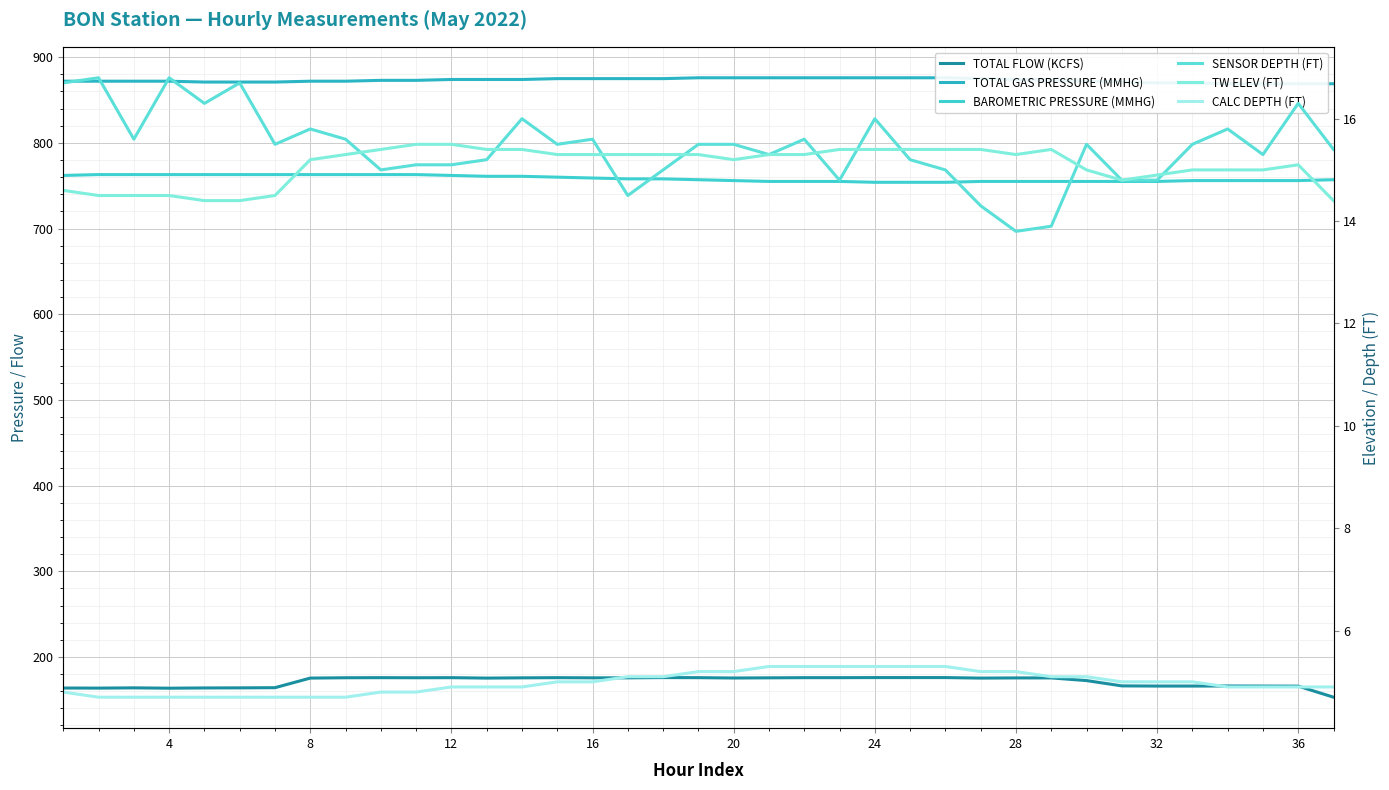

Is it true that SENSOR DEPTH (FT) equals 16.8 at 4?

True